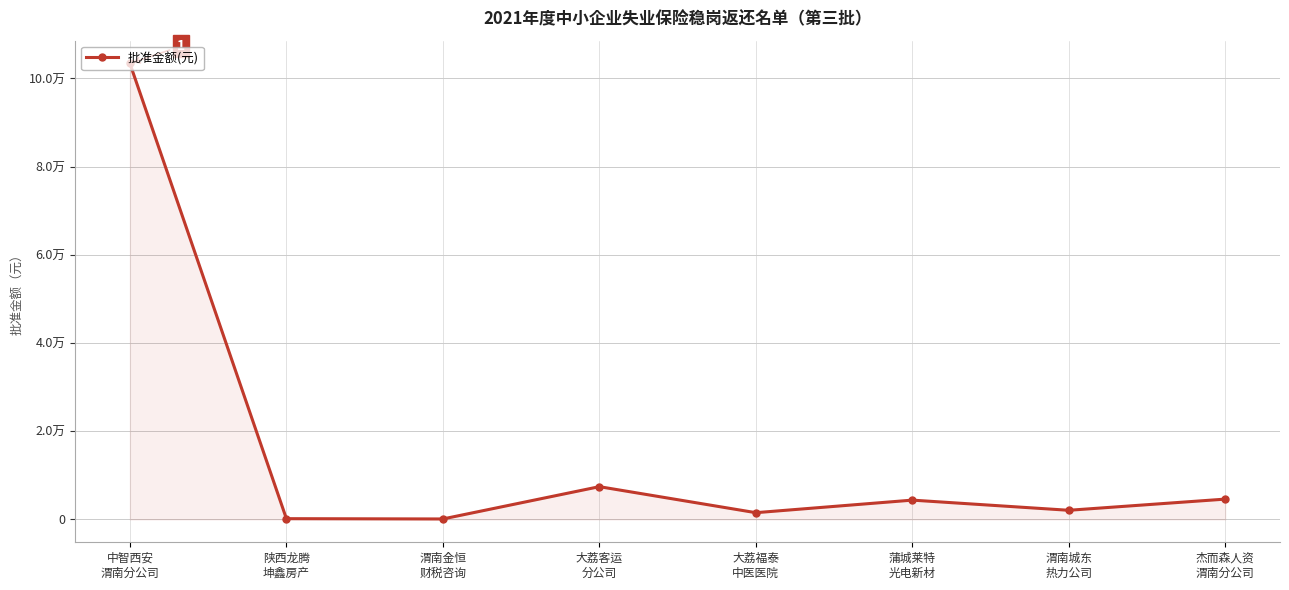

Does the chart have visible grid lines?

Yes